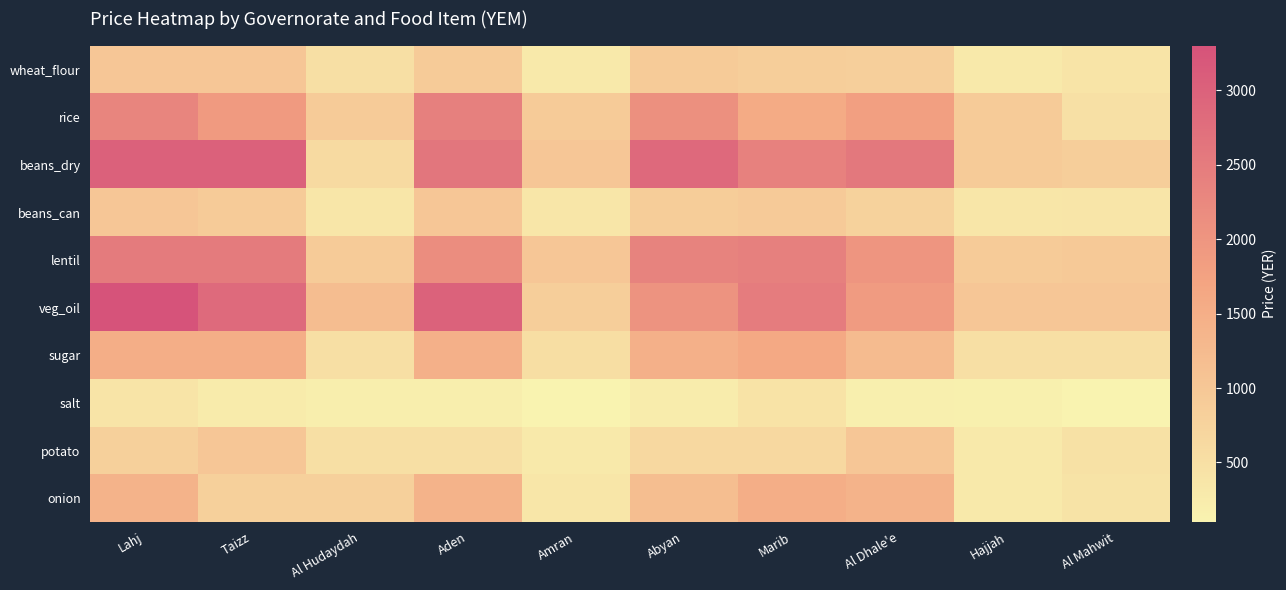

Reading left to right, list all the values displayed in this chart.

wheat_flour: Lahj=1000	Taizz=1000	Al Hudaydah=500	Aden=900	Amran=300	Abyan=900	Marib=849	Al Dhale'e=835	Hajjah=300	Al Mahwit=400
rice: Lahj=2300	Taizz=1900	Al Hudaydah=900	Aden=2400	Amran=900	Abyan=2100	Marib=1565	Al Dhale'e=1812	Hajjah=900	Al Mahwit=475
beans_dry: Lahj=3000	Taizz=3000	Al Hudaydah=600	Aden=2600	Amran=1000	Abyan=2850	Marib=2375	Al Dhale'e=2560	Hajjah=900	Al Mahwit=850
beans_can: Lahj=1000	Taizz=900	Al Hudaydah=350	Aden=1000	Amran=350	Abyan=875	Marib=925	Al Dhale'e=770	Hajjah=350	Al Mahwit=375
lentil: Lahj=2500	Taizz=2500	Al Hudaydah=900	Aden=2150	Amran=1000	Abyan=2350	Marib=2400	Al Dhale'e=2000	Hajjah=900	Al Mahwit=950
veg_oil: Lahj=3300	Taizz=2825	Al Hudaydah=1200	Aden=2988	Amran=850	Abyan=2033	Marib=2475	Al Dhale'e=1888	Hajjah=1000	Al Mahwit=1000
sugar: Lahj=1500	Taizz=1500	Al Hudaydah=500	Aden=1450	Amran=525	Abyan=1450	Marib=1600	Al Dhale'e=1230	Hajjah=500	Al Mahwit=500
salt: Lahj=400	Taizz=250	Al Hudaydah=200	Aden=200	Amran=100	Abyan=238	Marib=416	Al Dhale'e=167	Hajjah=150	Al Mahwit=106
potato: Lahj=800	Taizz=1000	Al Hudaydah=500	Aden=500	Amran=300	Abyan=650	Marib=650	Al Dhale'e=1000	Hajjah=300	Al Mahwit=450
onion: Lahj=1400	Taizz=800	Al Hudaydah=800	Aden=1400	Amran=350	Abyan=1175	Marib=1500	Al Dhale'e=1400	Hajjah=300	Al Mahwit=425